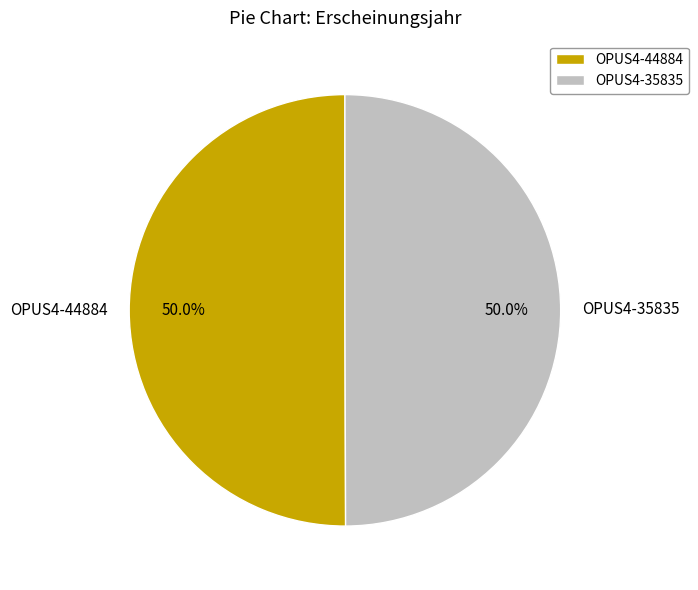

To the nearest percent, what percentage of the pie is OPUS4-44884?

50%